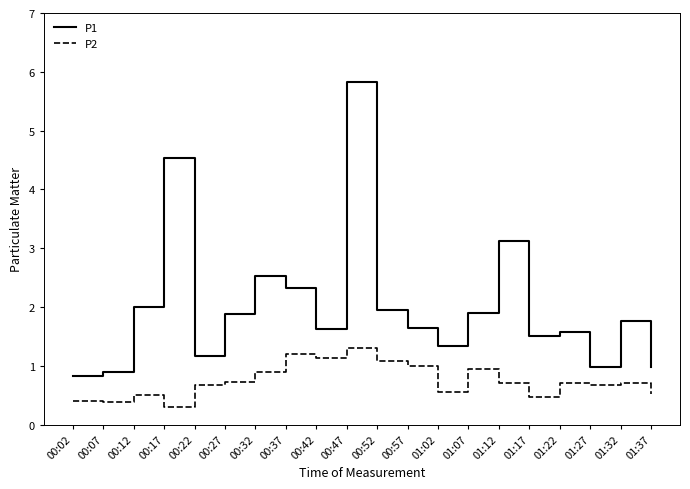

True or false: P1 and P2 cross at least once.

False